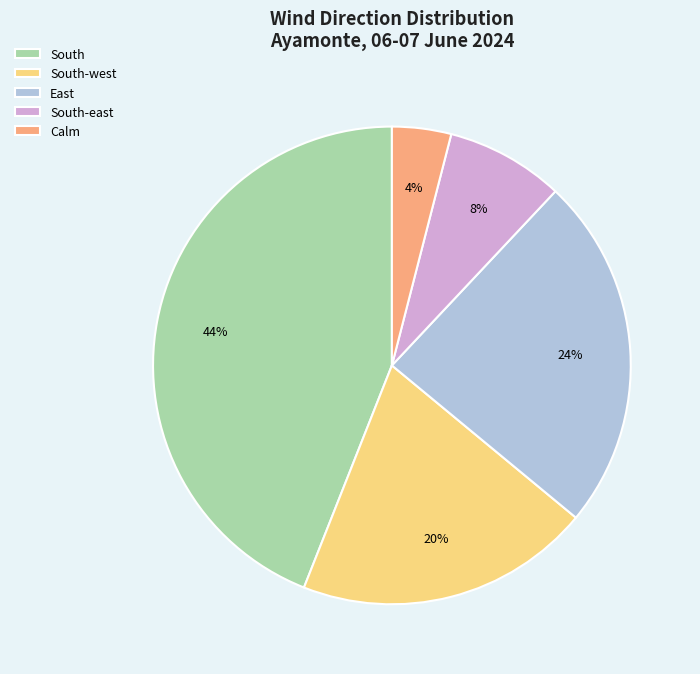

Between South and Calm, which is larger?

South